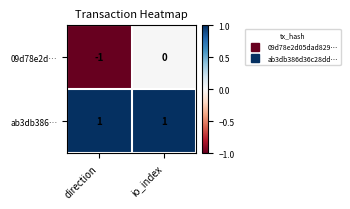

What is the spread (max minus min) of values at io_index?

1